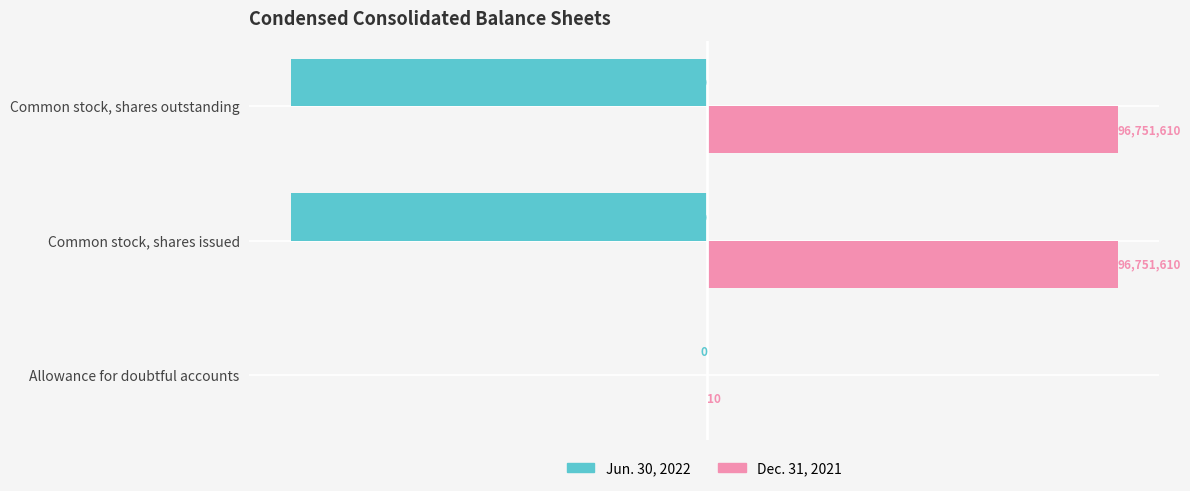

At which category is the sum across all series the highest?

Allowance for doubtful accounts